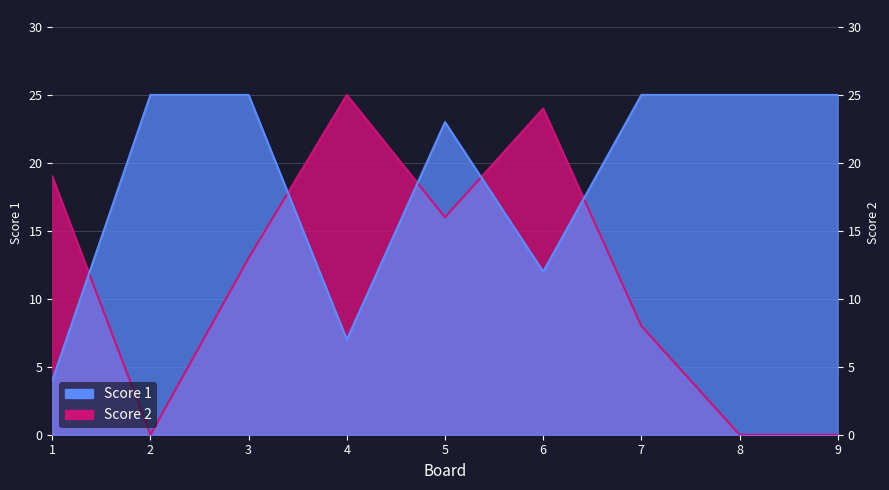

What is the difference between the Score 2 values at 2 and 4?

25